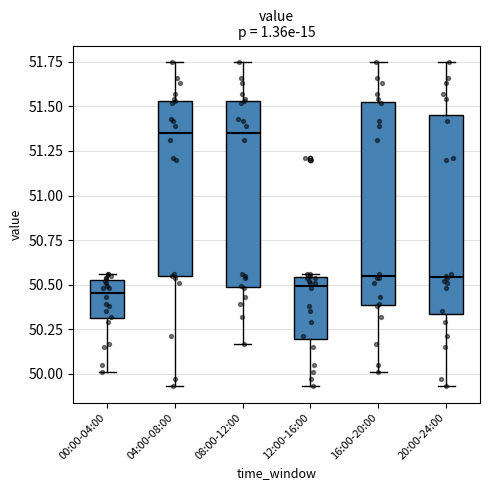

Reading left to right, transcribe this box plot: for each box, give where its median line is, the range the box spans, and where its two whiskers end, as read against the y-axis. The values are not printed on the chart, so give them approximately, as read against the axis.

00:00-04:00: median 50.45, box 50.30 to 50.55, whiskers 50.00 to 50.55 (just above the box's upper edge)
04:00-08:00: median 51.35, box 50.55 to 51.55, whiskers 49.95 to 51.75
08:00-12:00: median 51.35, box 50.50 to 51.55, whiskers 50.15 to 51.75
12:00-16:00: median 50.50, box 50.20 to 50.55, whiskers 49.95 to 50.55 (just above the box's upper edge)
16:00-20:00: median 50.55, box 50.40 to 51.55, whiskers 50.00 to 51.75
20:00-24:00: median 50.55, box 50.35 to 51.45, whiskers 49.95 to 51.75